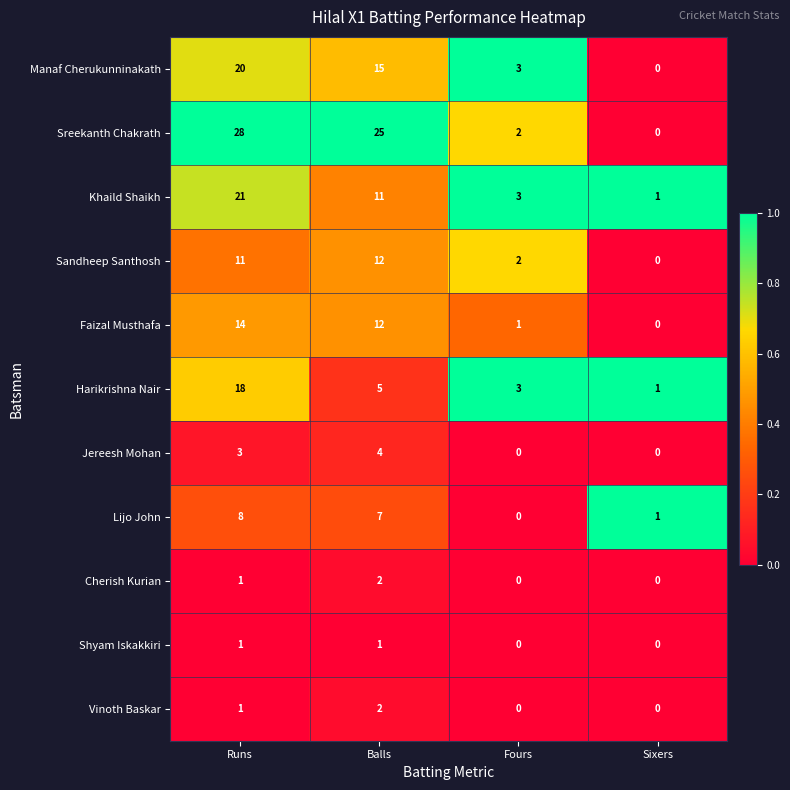

Between Fours and Sixers, which series saw the biggest shift?

Manaf Cherukunninakath